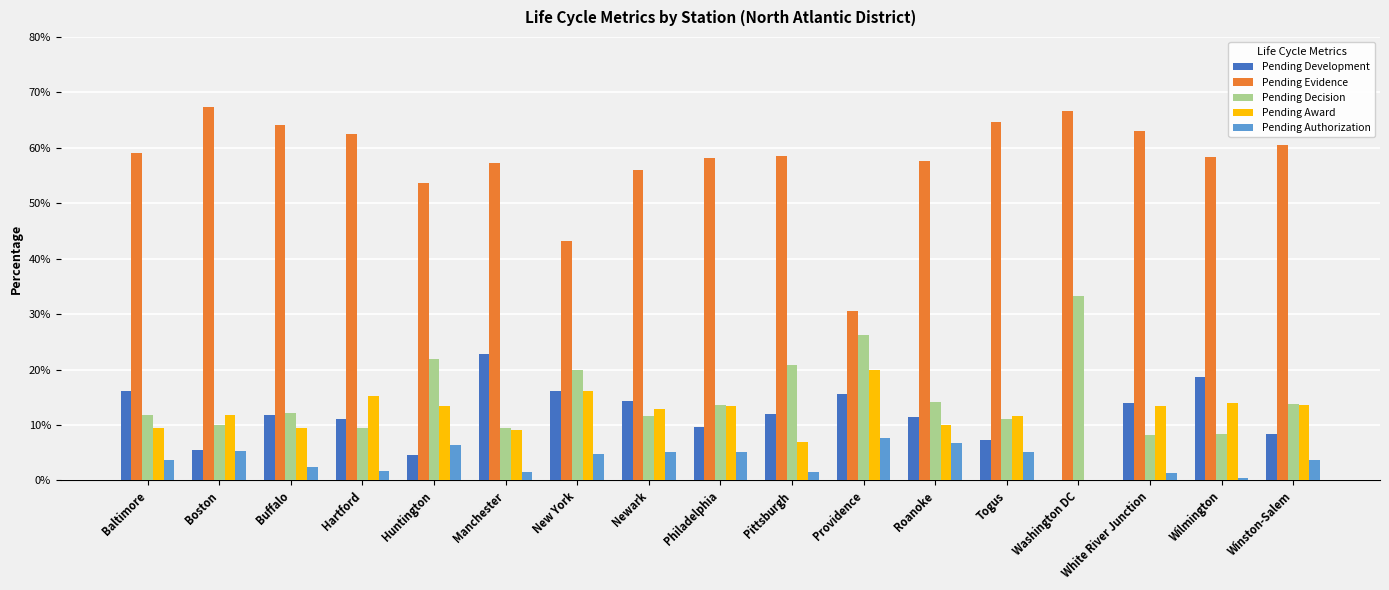

What is the total value across all series at Washington DC?

100.0